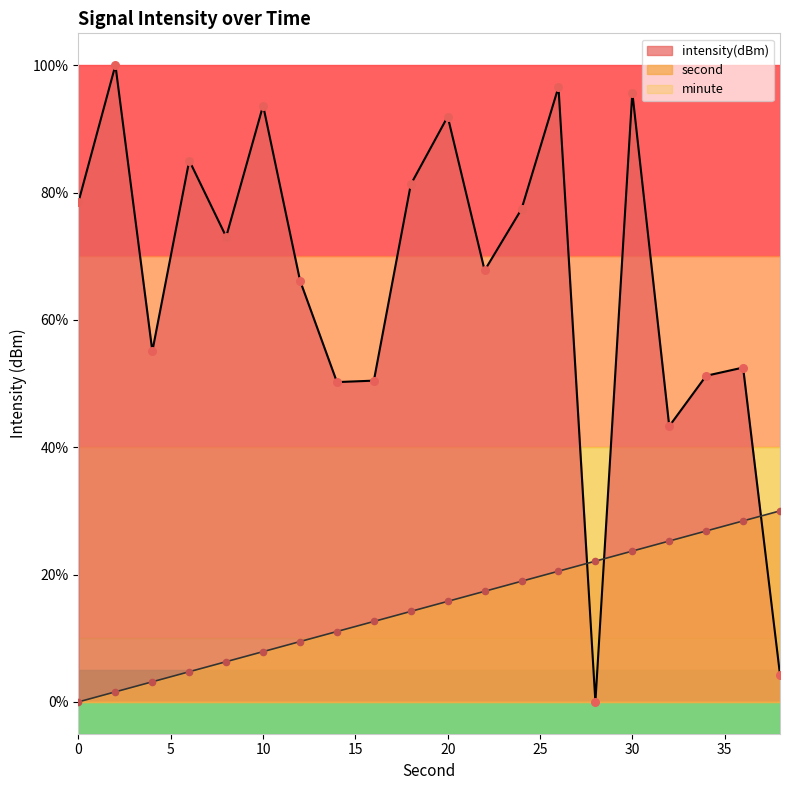

At how many categories does at least one series exceed 9?

20